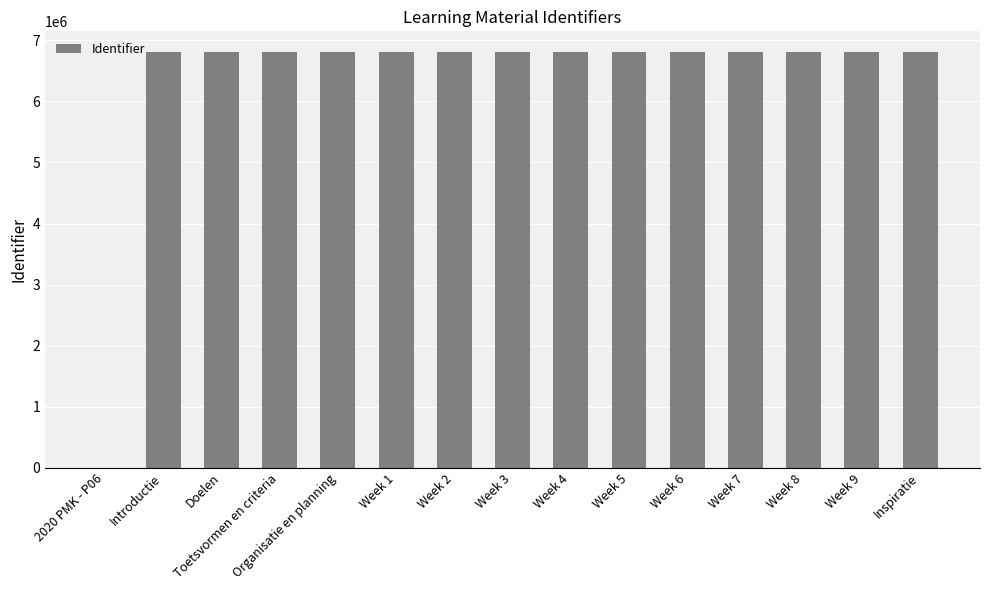

What is the sum of all values?

95325401